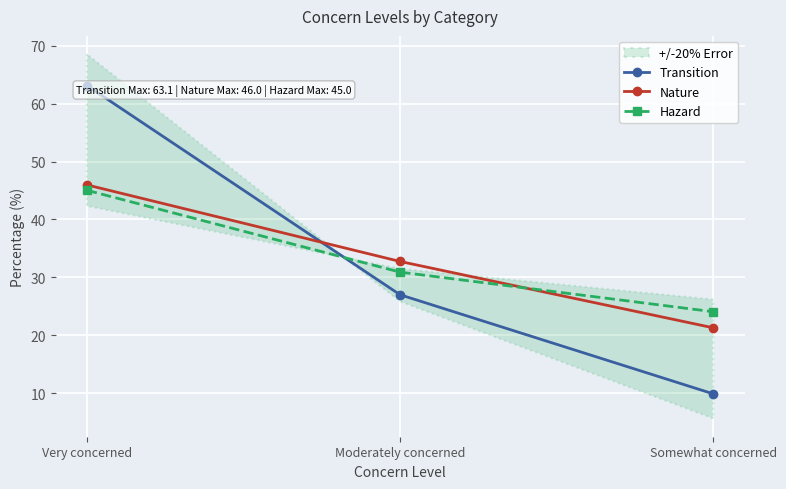

Reading left to right, extract all data points from this chart.

Transition: 63.1	27.0	9.9
Nature: 46.0	32.7	21.3
Hazard: 45.0	30.9	24.1